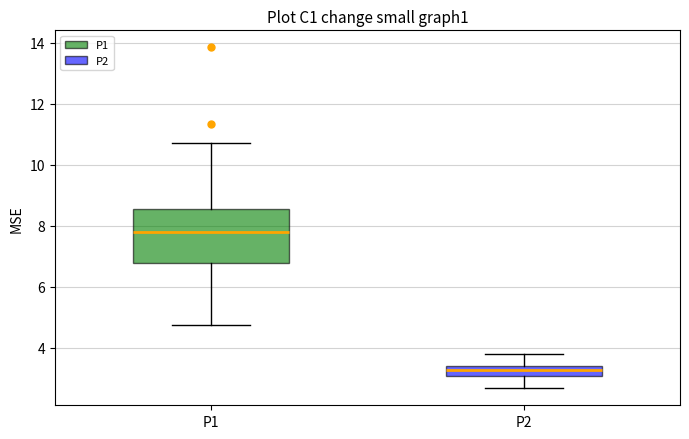

Which box is the tallest, from its lower edge to its upper edge?

P1